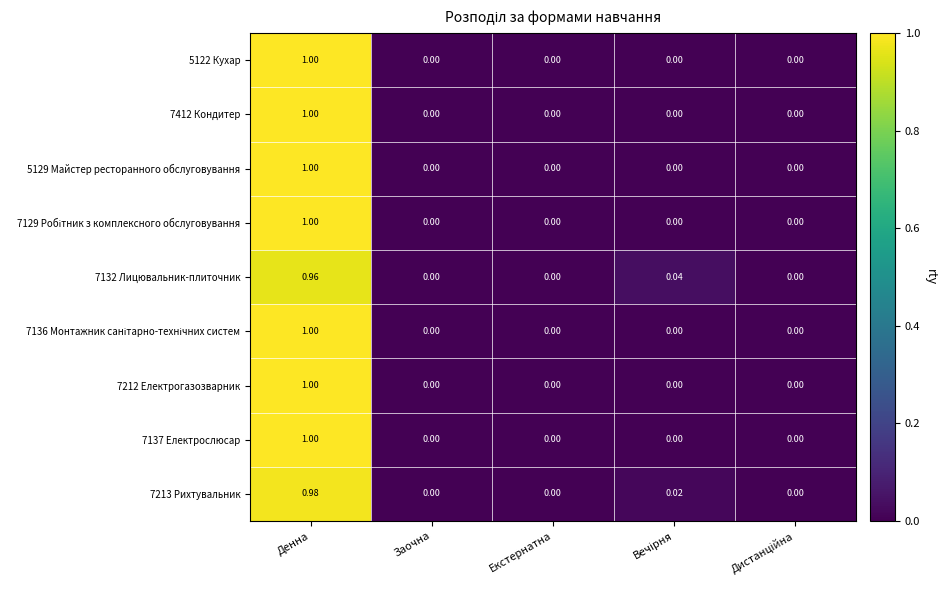

Which label corresponds to the largest value in the chart?

Денна